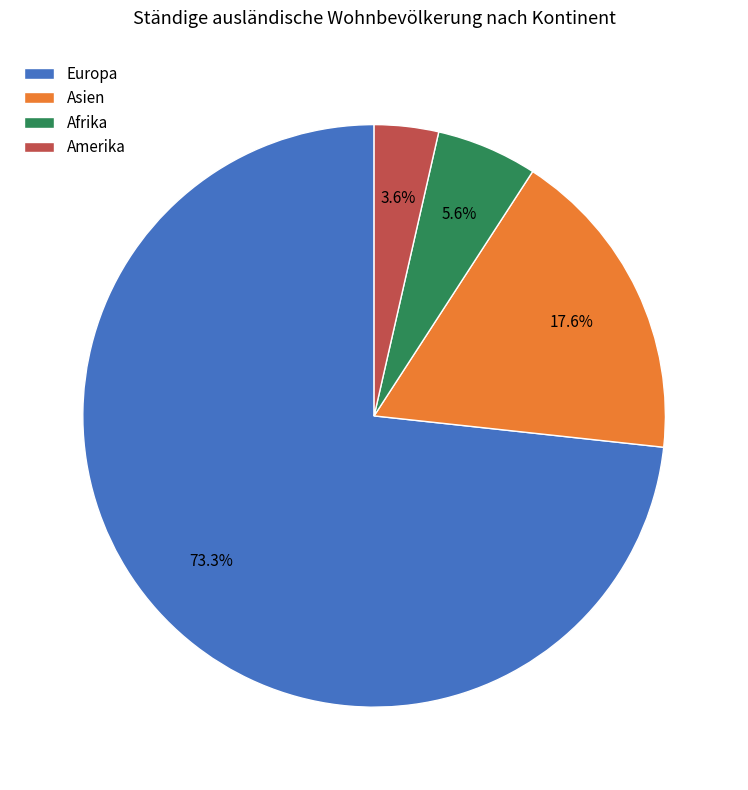

Does any single category account for the majority?

Yes